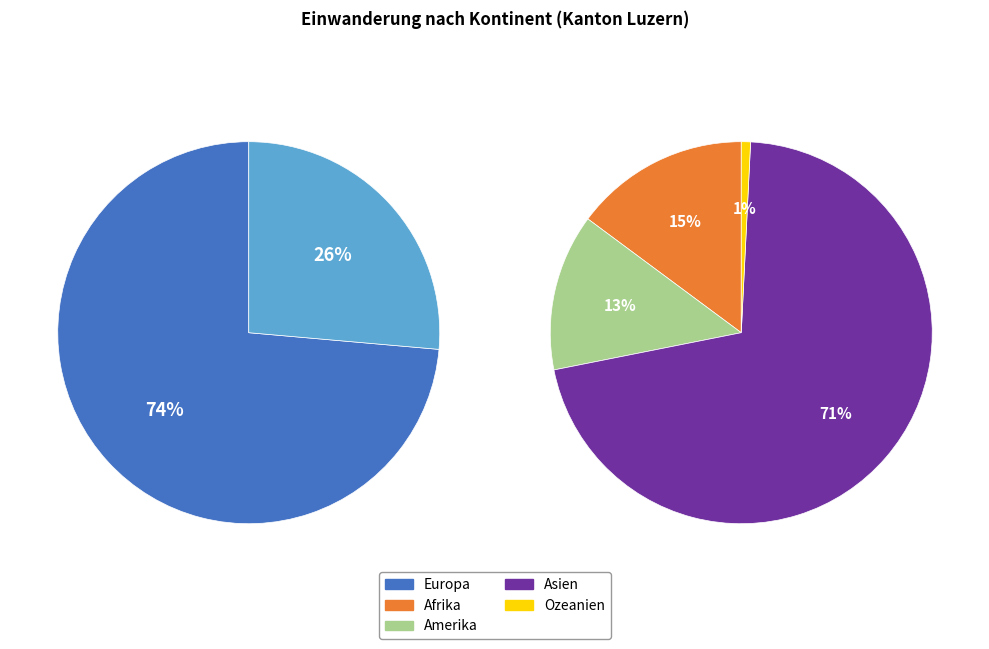

Between Asien and Amerika, which is larger?

Asien